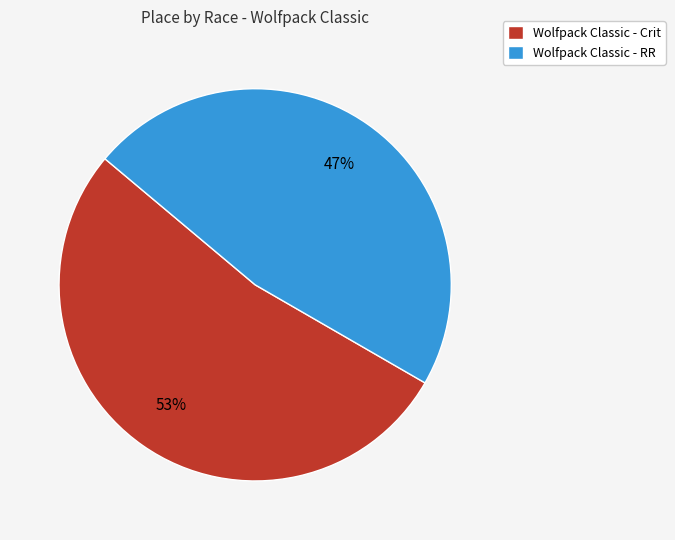

How many slices are in this pie chart?

2